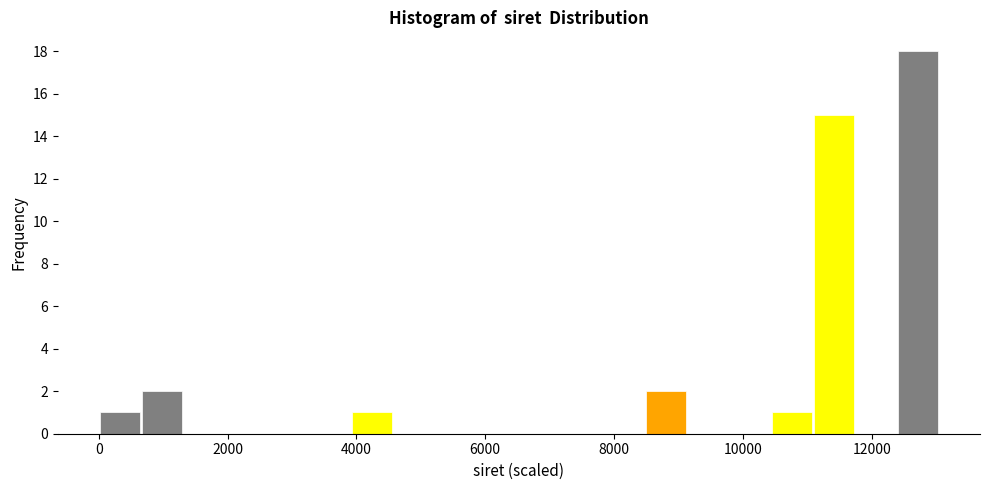

Around what value on the x-axis is the tallest bar? Give the approximate position of its centre, as read against the axis.

12800